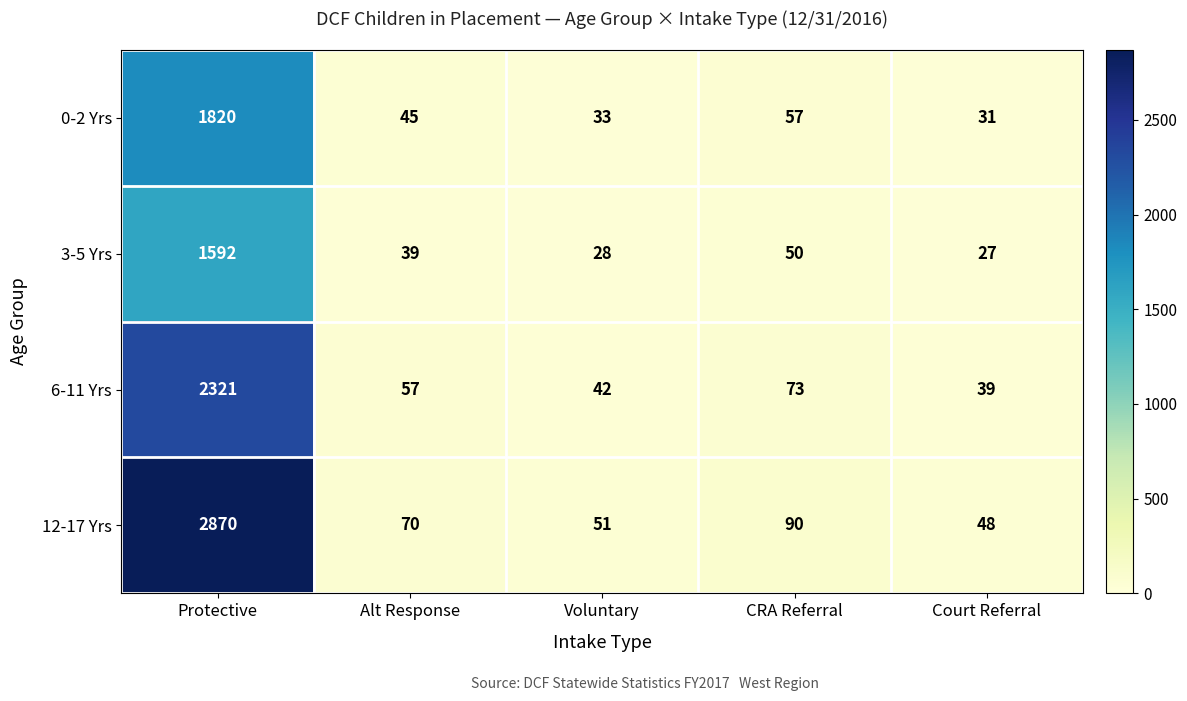

Is it true that 3-5 Yrs equals 50 at CRA Referral?

True